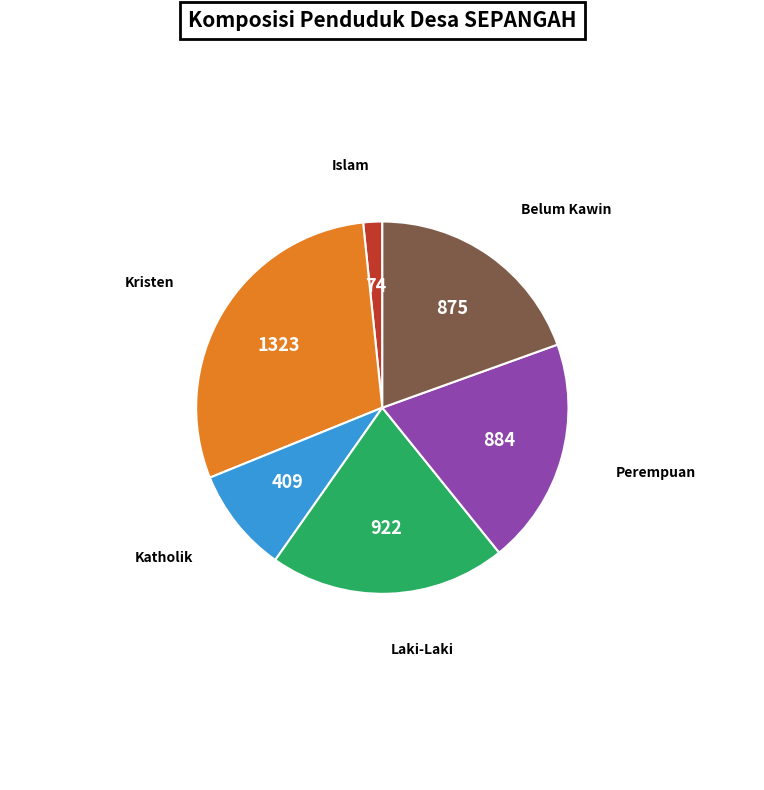

Is there a majority slice in this chart?

No